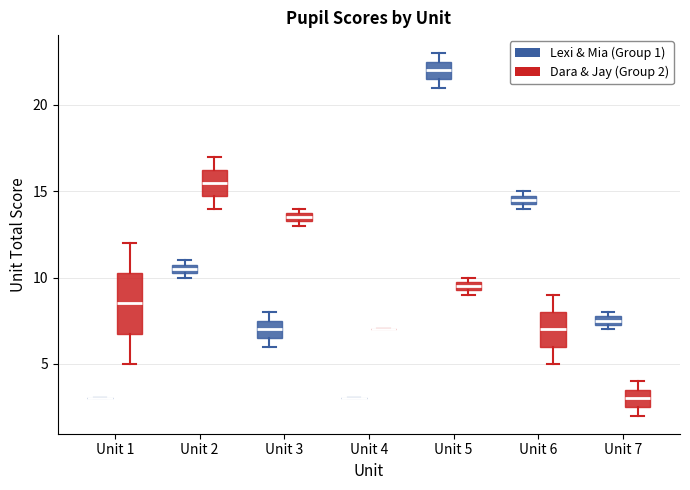

Comparing the boxes themselves (not the whiskers), which one is the tallest?

Unit 1 (Dara & Jay (Group 2))